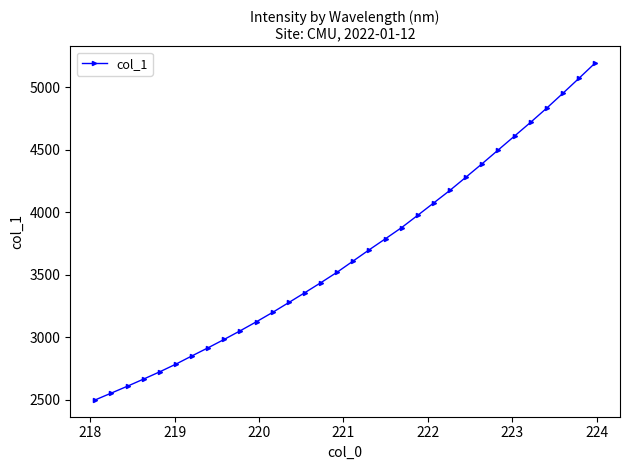

What is the maximum value shown in the chart?

5192.5